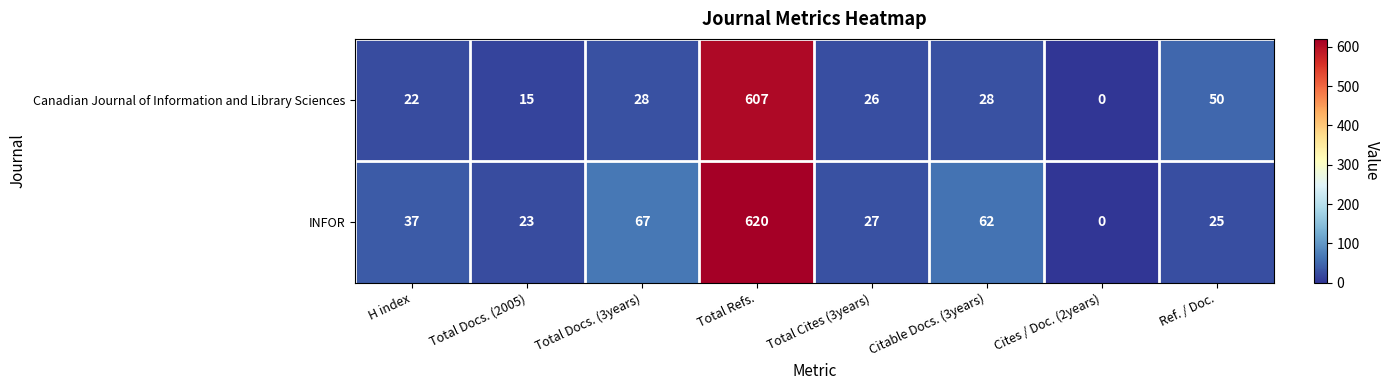

Rank the series at Total Cites (3years) from lowest to highest value.

Canadian Journal of Information and Library Sciences, INFOR